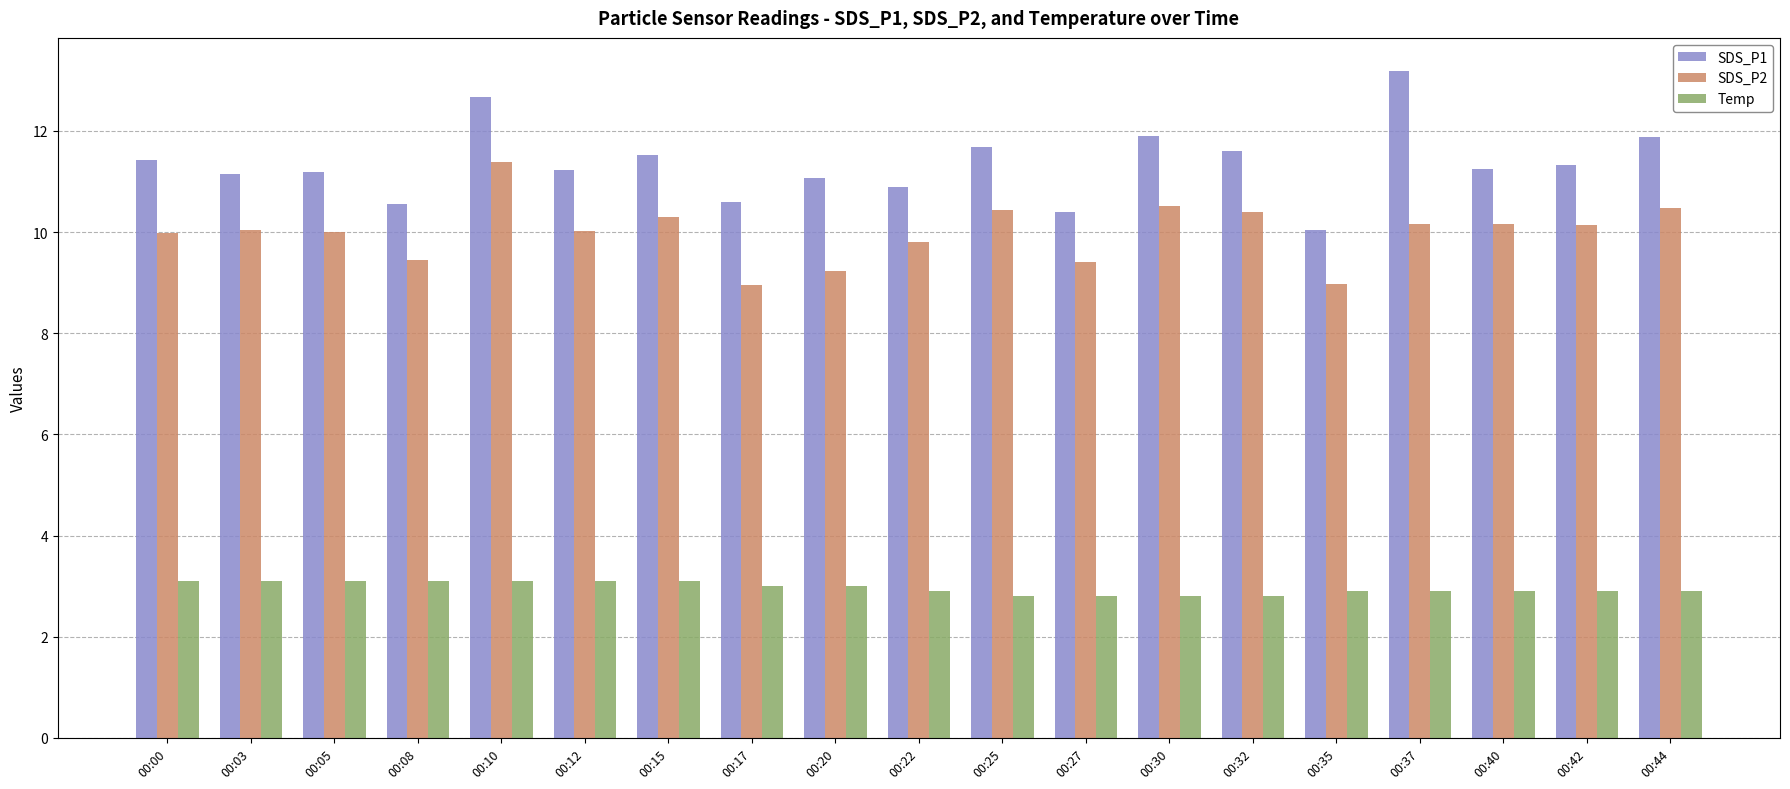

What is the greatest value displayed?

13.2